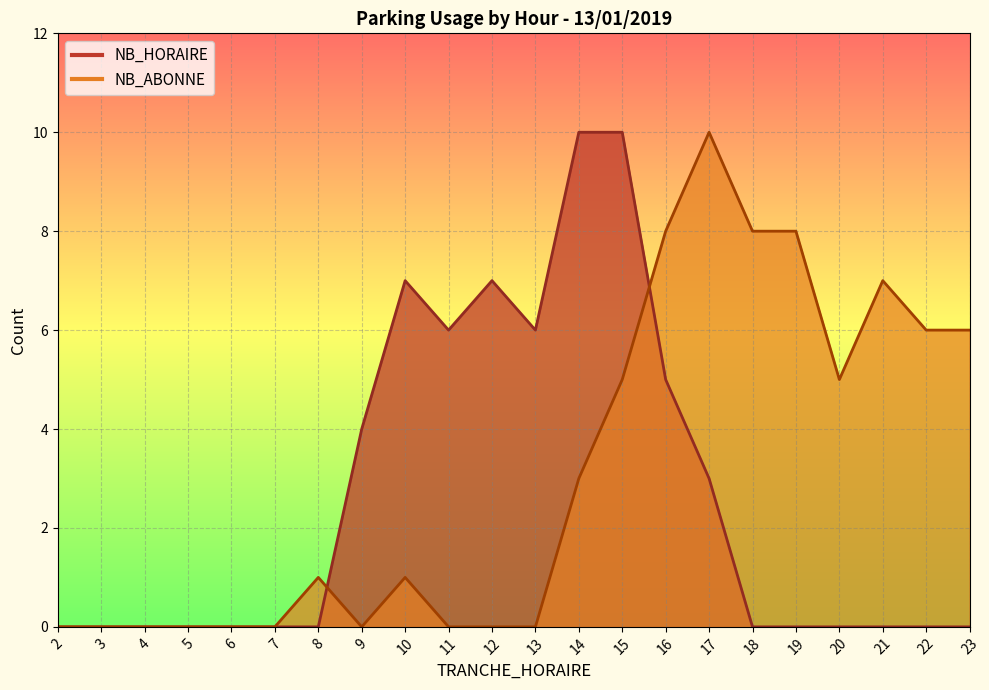

Rank the series by their average value, from highest to lowest.

NB_ABONNE, NB_HORAIRE